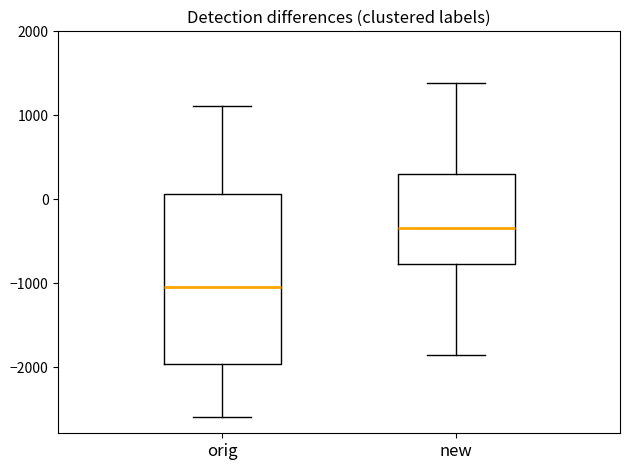

Reading left to right, transcribe this box plot: for each box, give where its median line is, the range the box spans, and where its two whiskers end, as read against the y-axis. The values are not printed on the chart, so give them approximately, as read against the axis.

orig: median -1000, box -2000 to 100, whiskers -2600 to 1100
new: median -300, box -800 to 300, whiskers -1900 to 1400